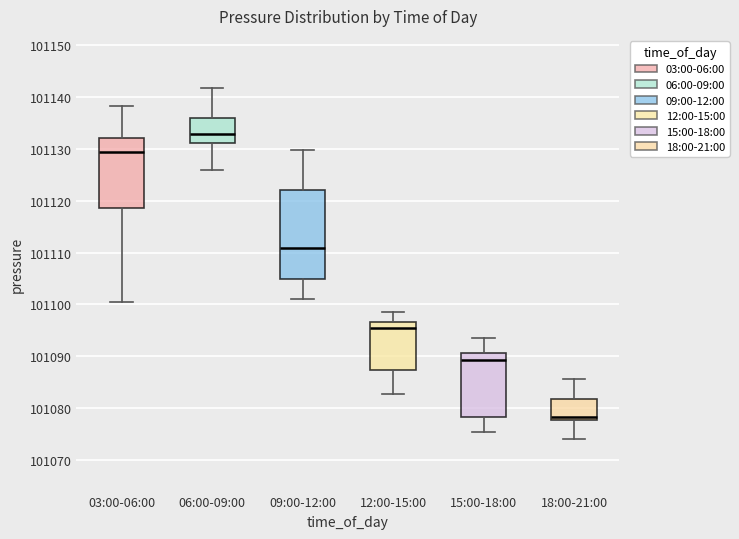

Which box is the tallest, from its lower edge to its upper edge?

09:00-12:00